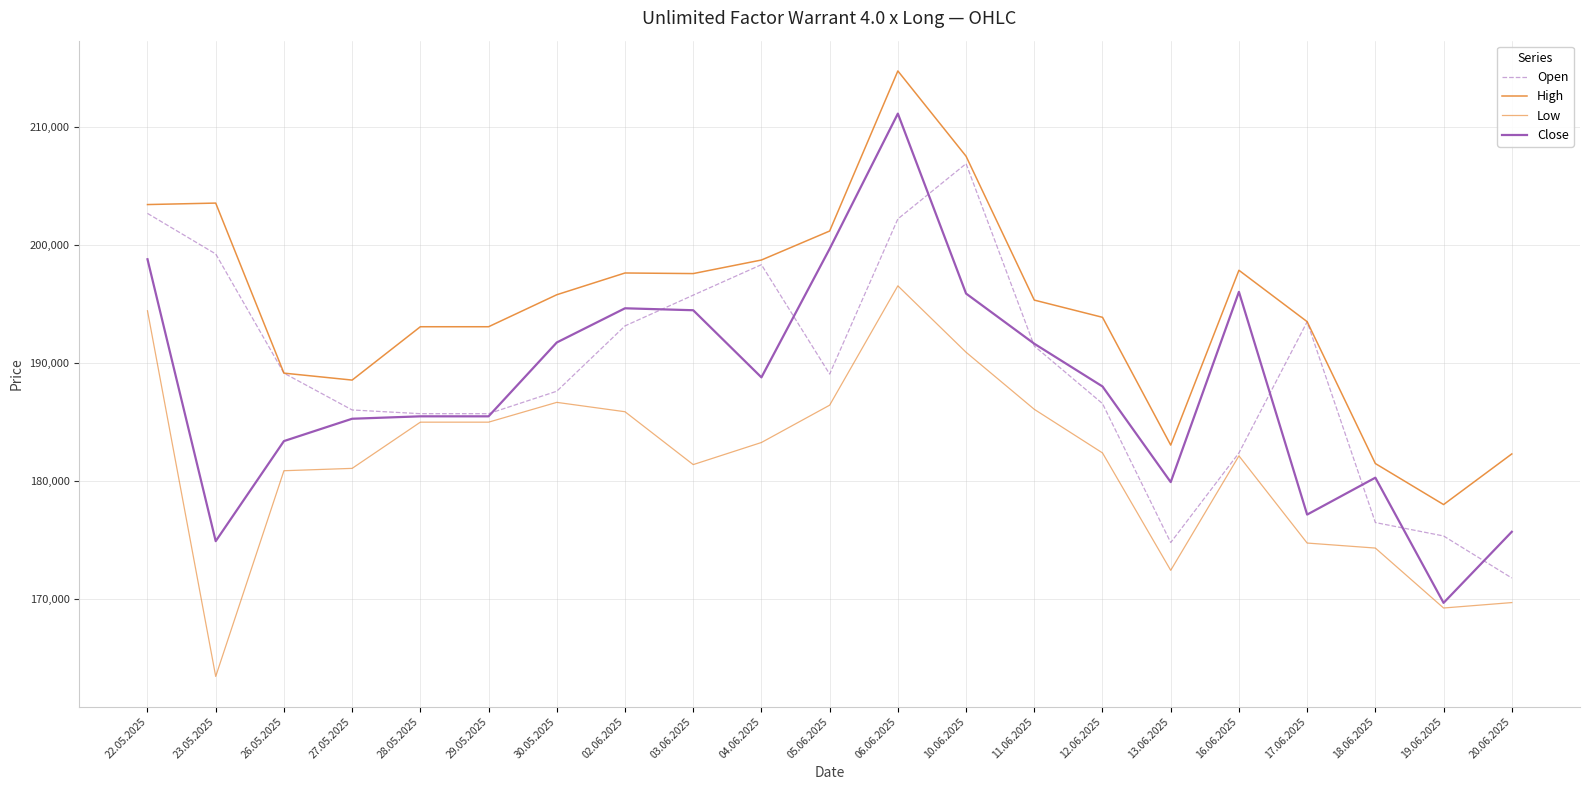

What is the label of the 5th point from the left?

28.05.2025